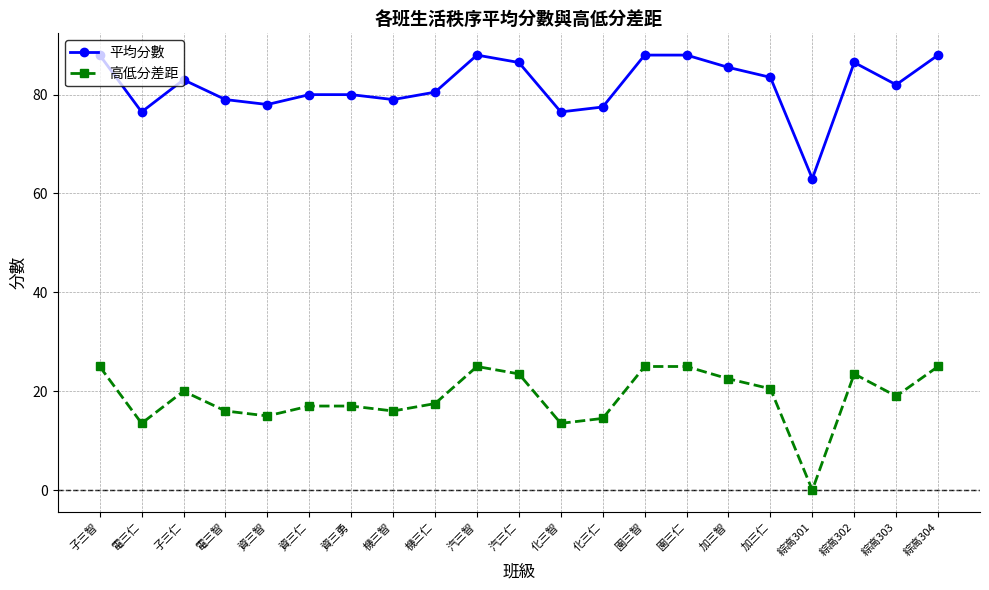

What is the label of the 8th point from the right?

園三智